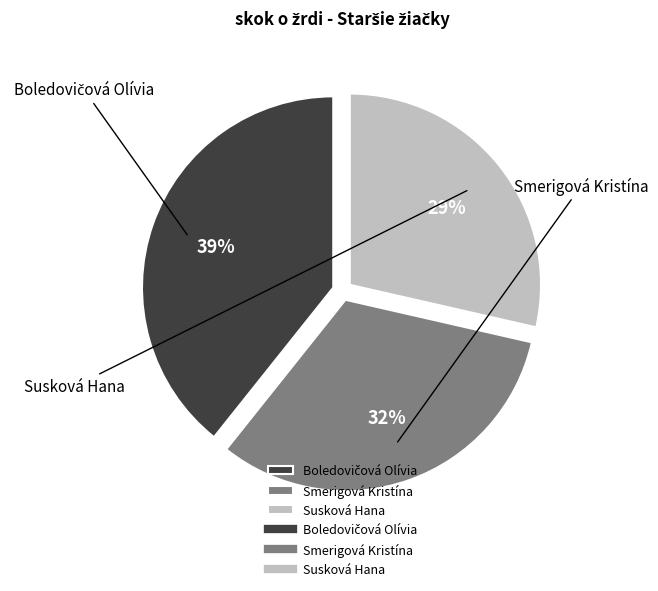

How many slices are in this pie chart?

3